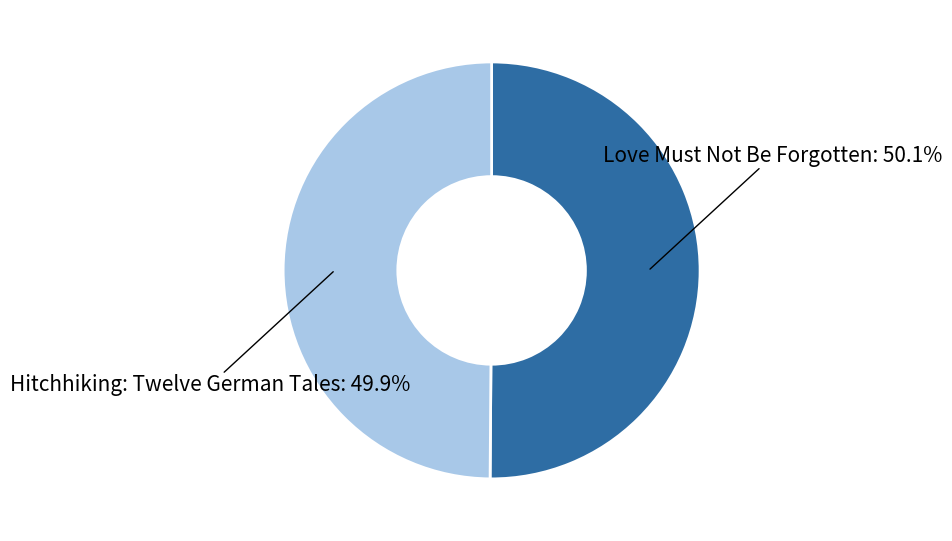

What is the ratio of the value at Love Must Not Be Forgotten: 50.1% to the value at Hitchhiking: Twelve German Tales: 49.9%?

1.0